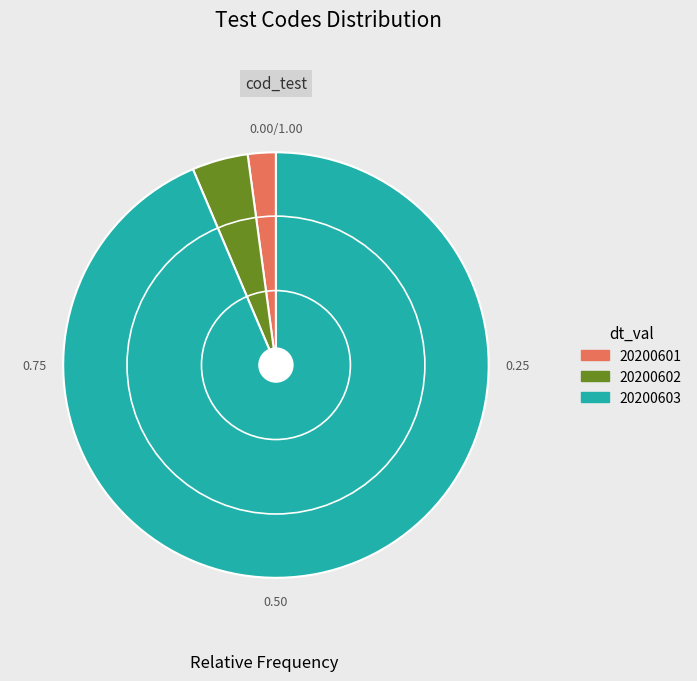

What is the smallest slice in the pie chart?

20200601